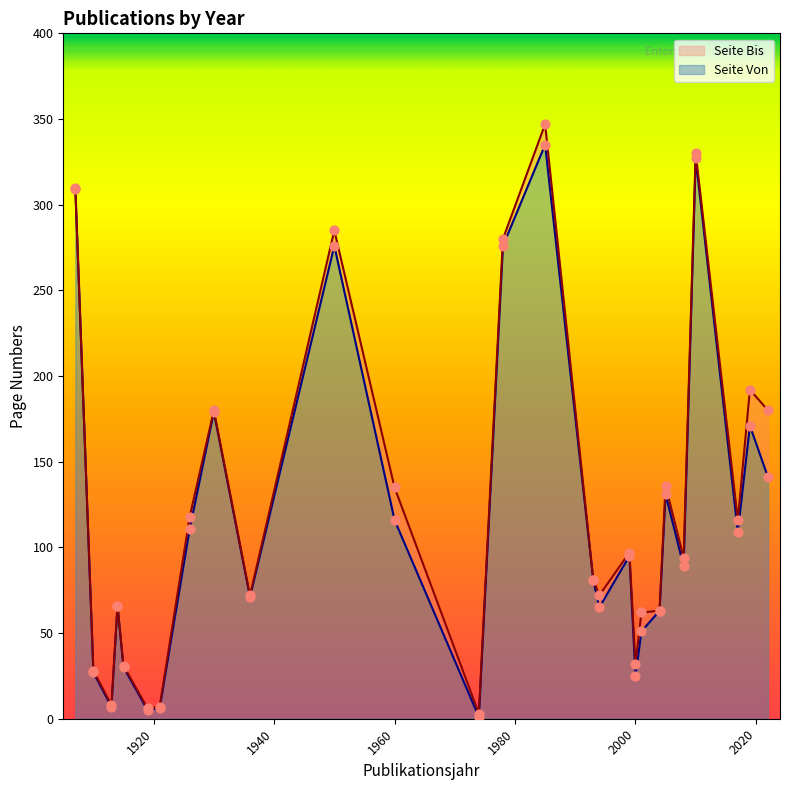

Is the value of Seite Bis at 2017 greater than the value of Seite Von at 1926?

Yes